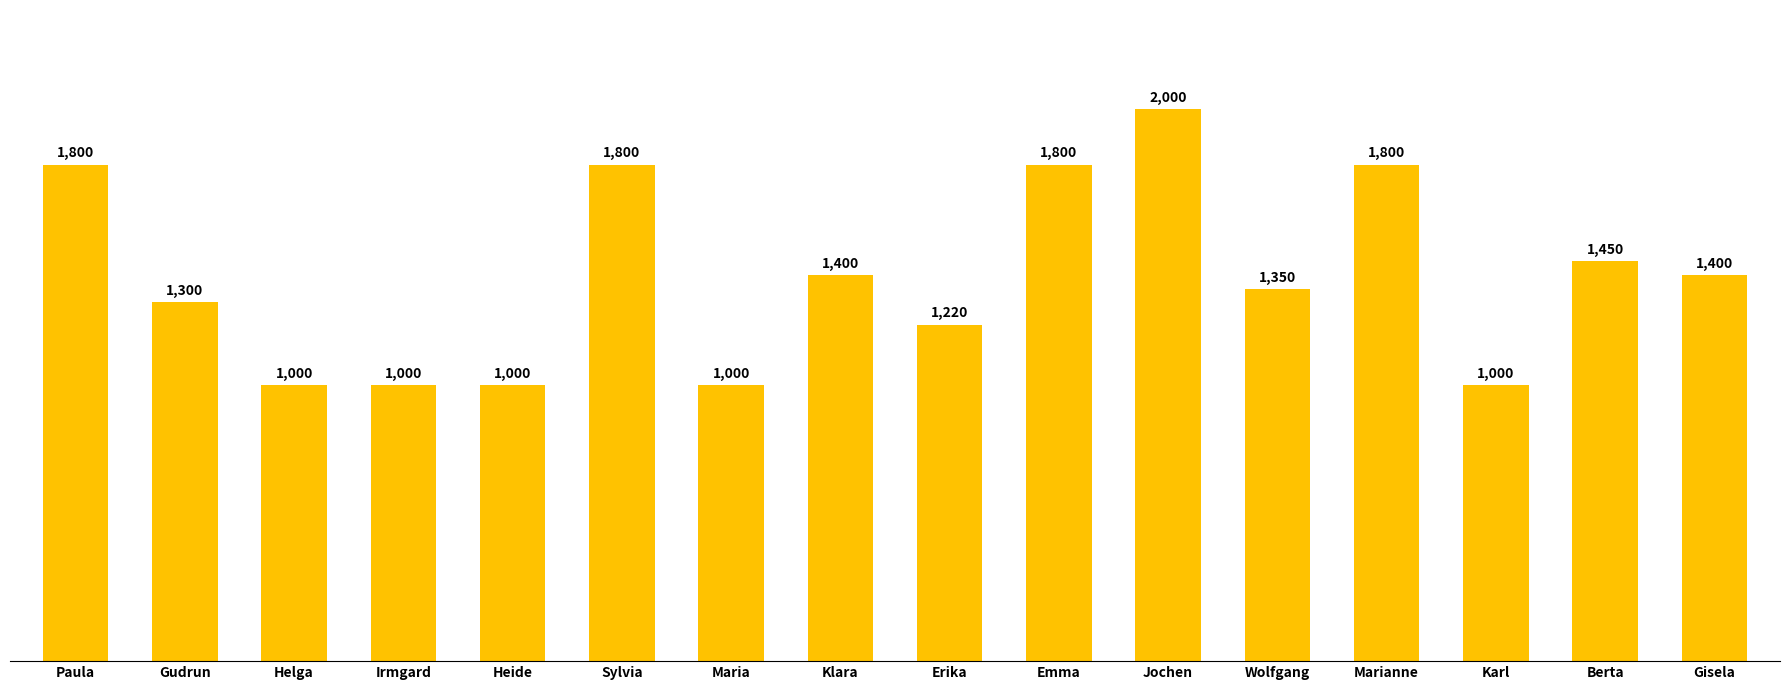

What is the smallest value displayed?

1000